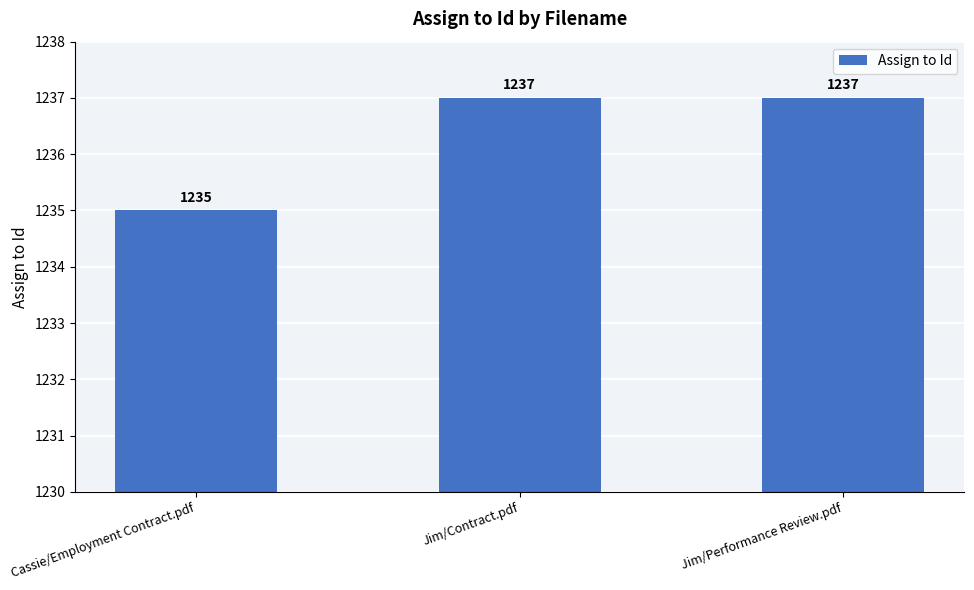

Are the bars horizontal?

No